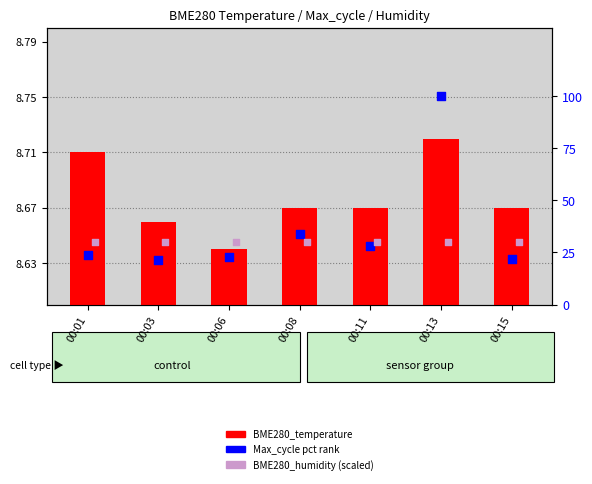

Which series has the largest total across all categories?

Max_cycle (pct rank)